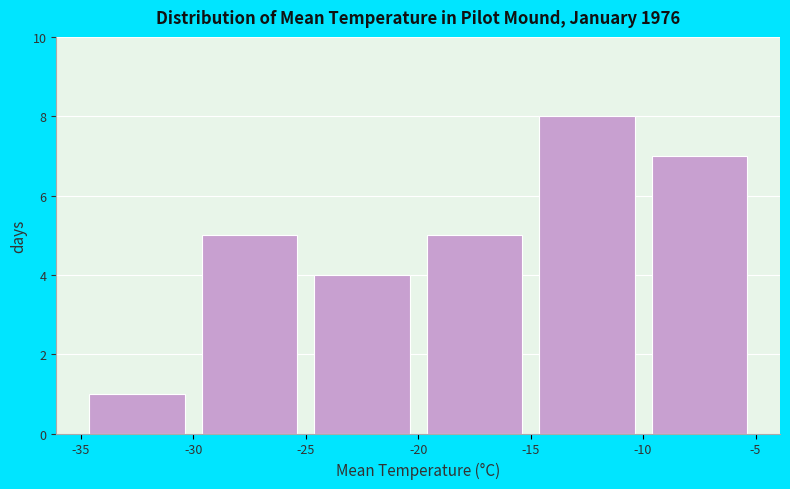

What is the height of the bar covering -10 to -5 on the x-axis? The values are not printed on the chart, so give them approximately, as read against the axis.

7